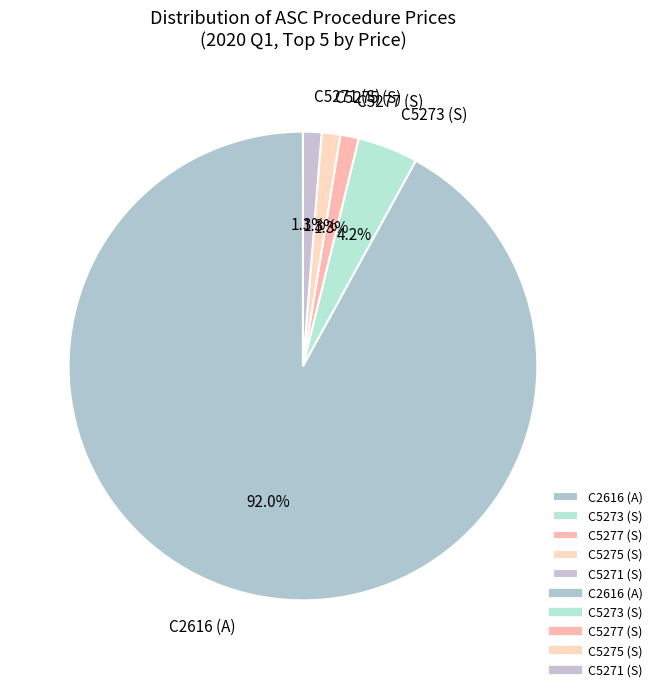

Which category accounts for the majority?

C2616 (A)